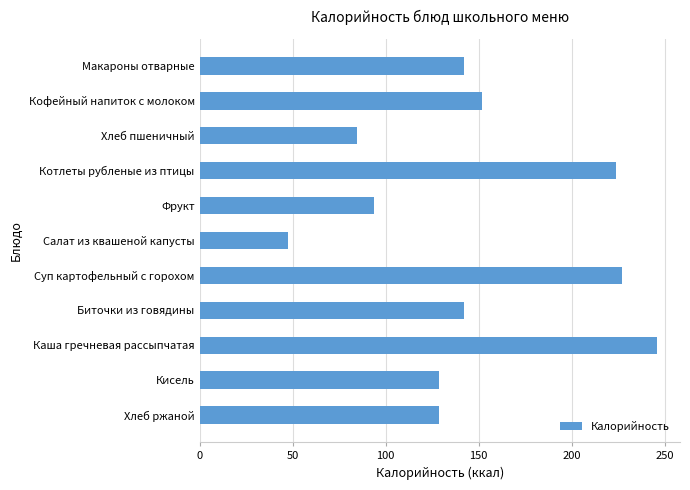

The value at Салат из квашеной капусты is 76.2. True or false?

False